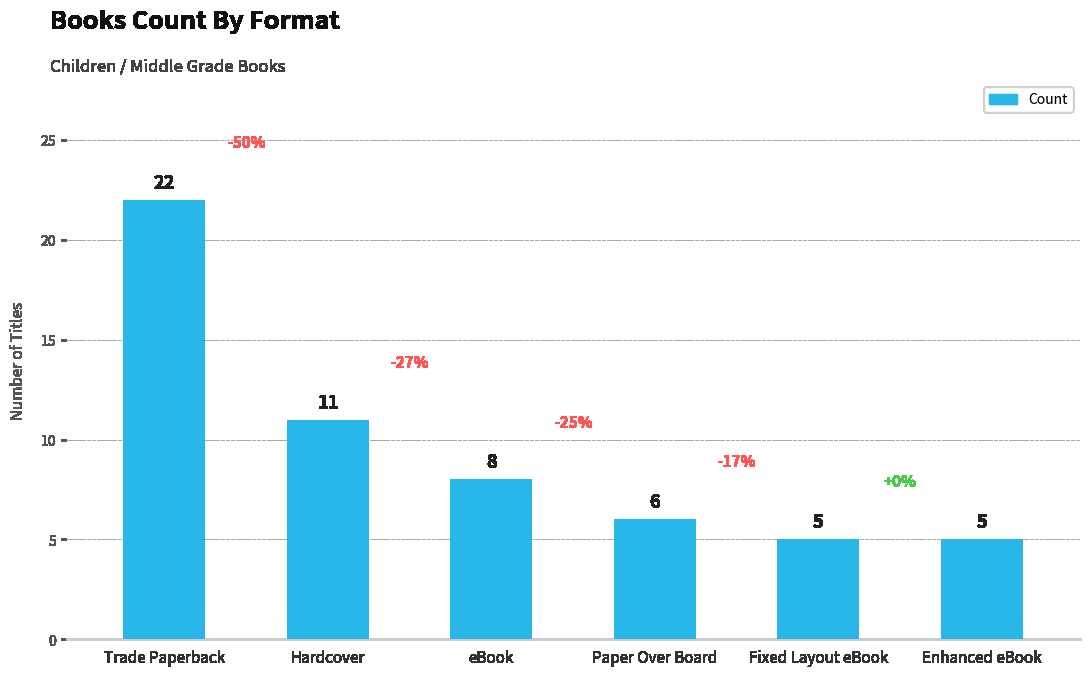

The value at eBook is 14. True or false?

False